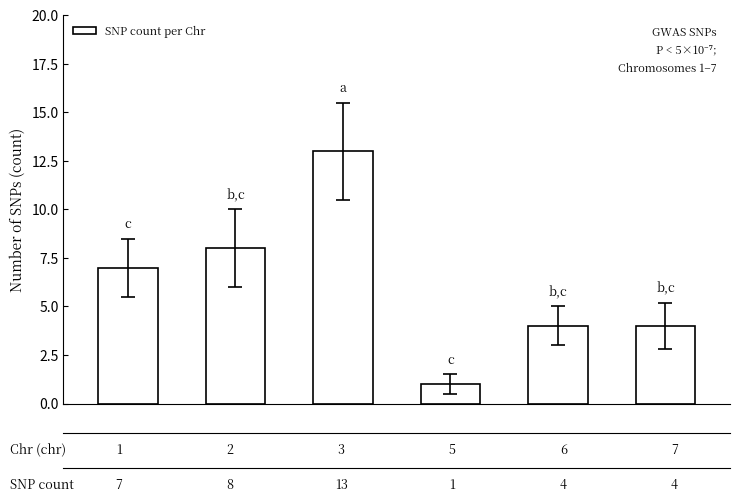

What is the greatest value displayed?

13